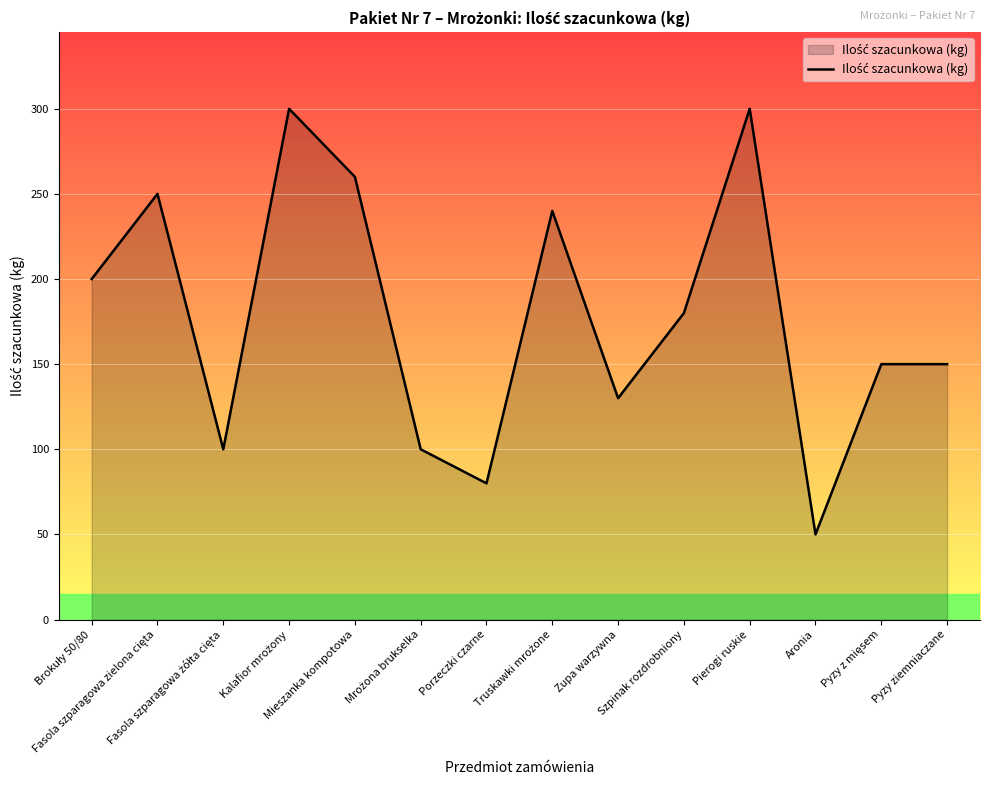

What is the minimum value shown in the chart?

50